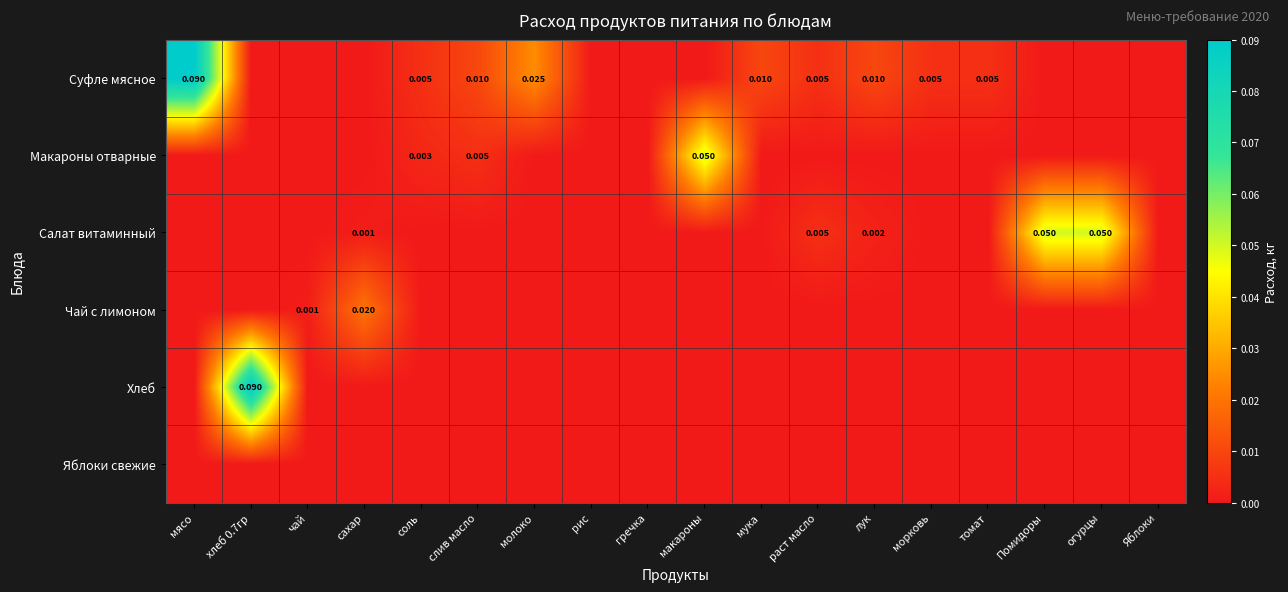

How many series are shown in this chart?

6